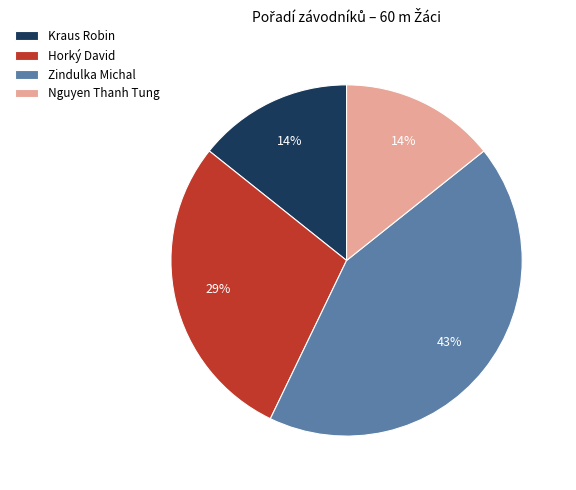

What is the largest slice in the pie chart?

Zindulka Michal